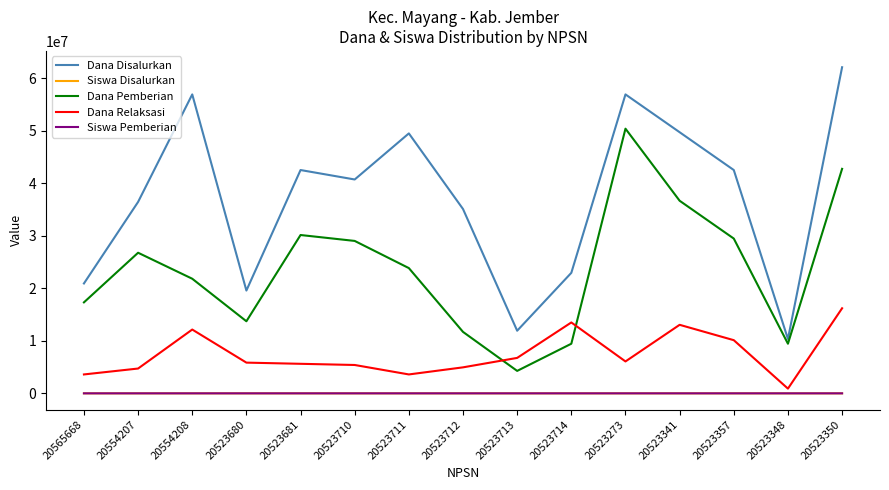

In Siswa Disalurkan, how many points are lower than both neighbors (excluding endpoints)?

3